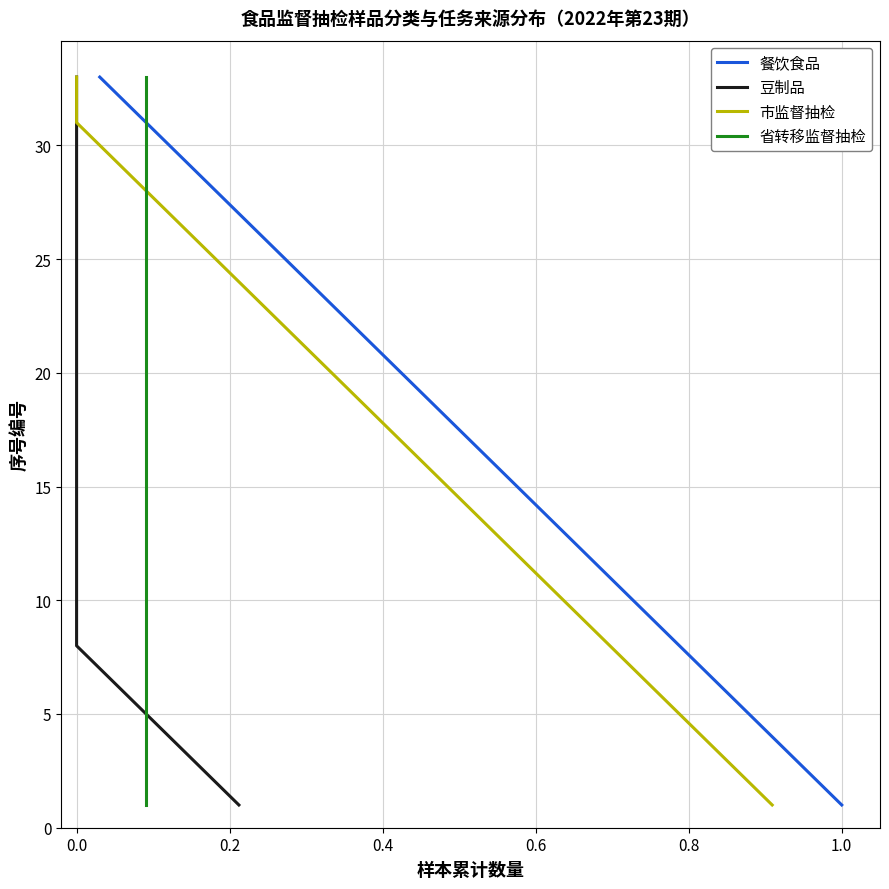

What is the difference between the maximum and minimum values in the 省转移监督抽检 series?

32